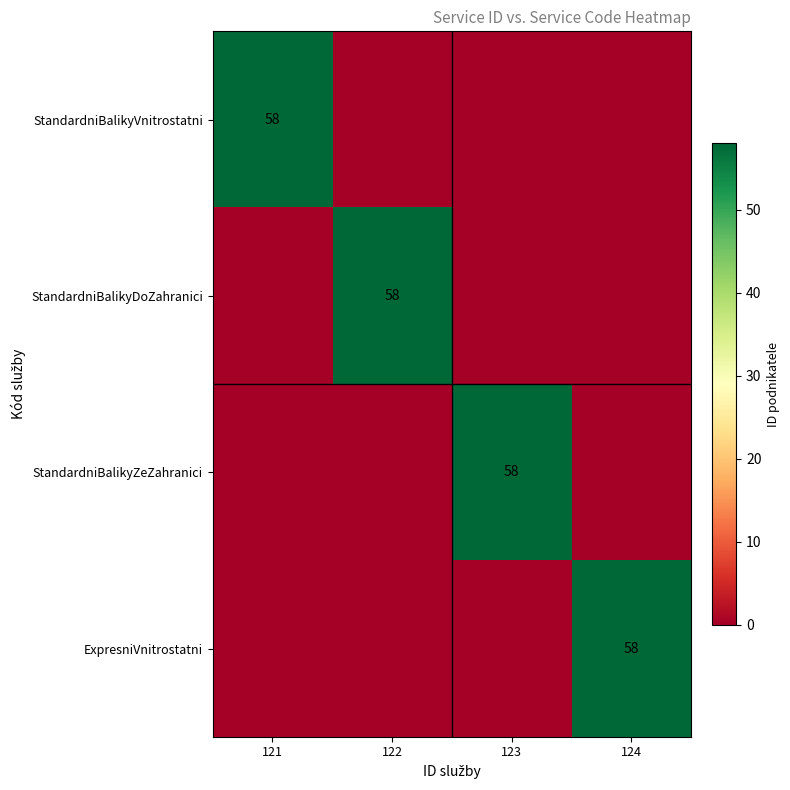

Is it true that StandardniBalikyZeZahranici equals 58 at 123?

True